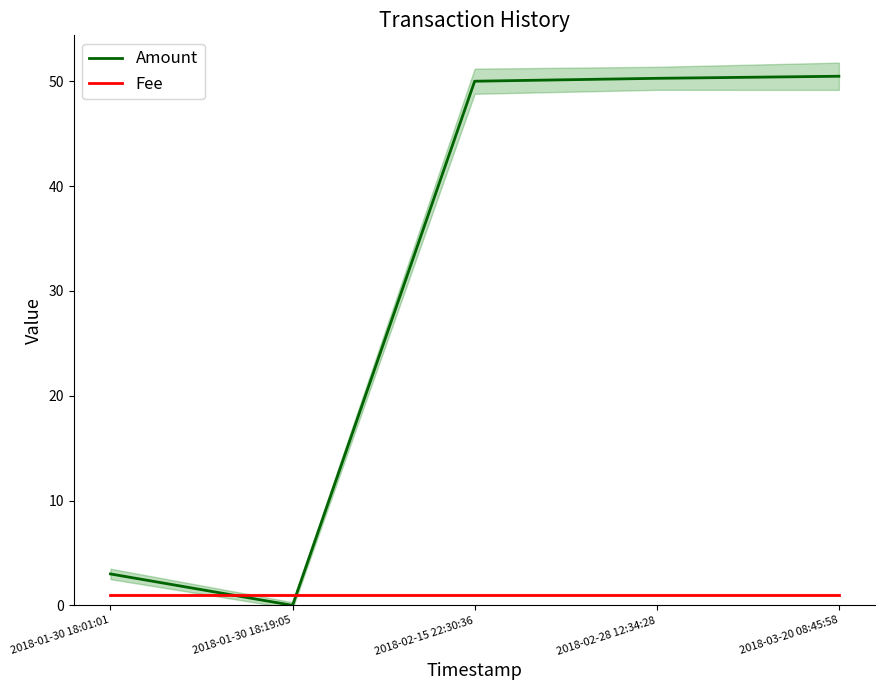

What is the highest value of the Fee series?

1.0